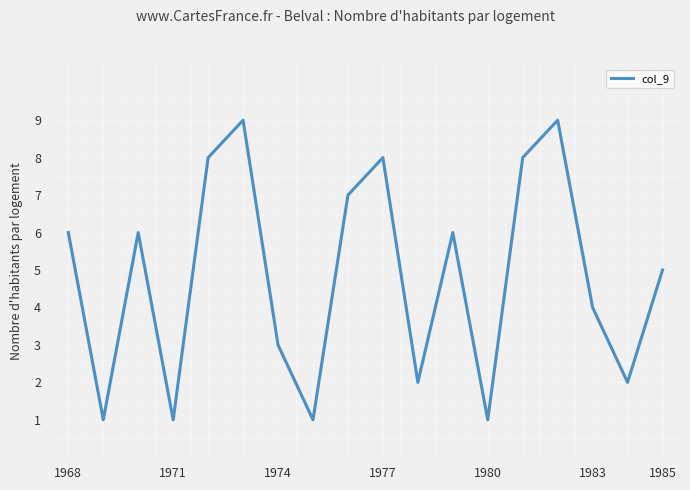

What is the maximum value shown in the chart?

9